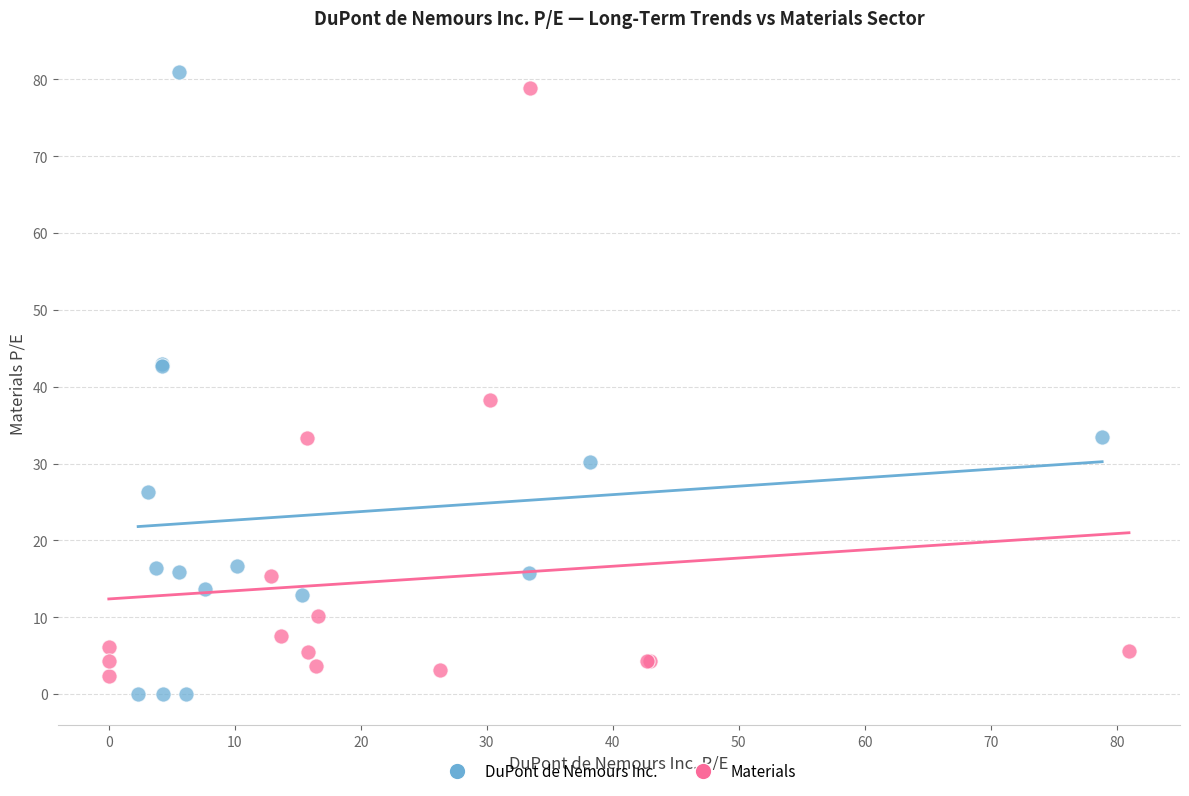

Which series has the widest spread of Y values?

DuPont de Nemours Inc.